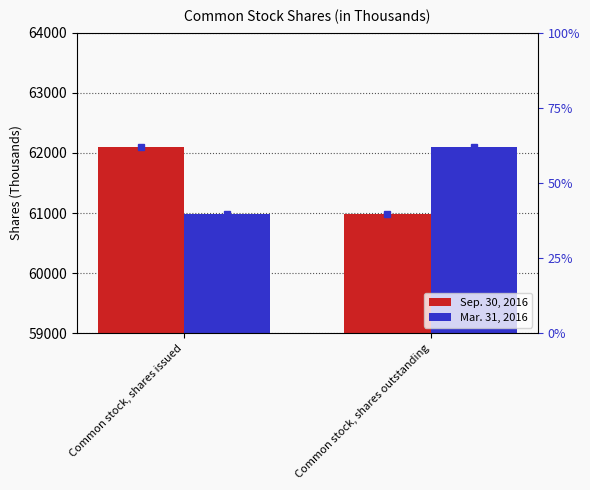

Does the chart contain any negative values?

No